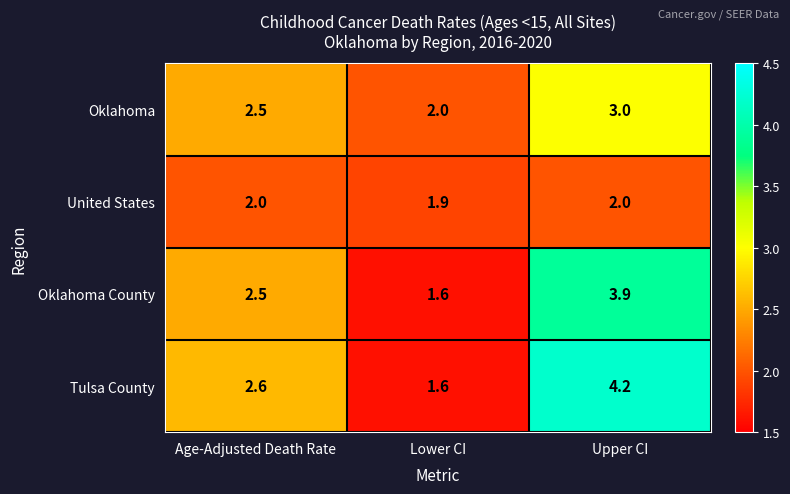

The Oklahoma County series shows 0.9 at Lower CI. True or false?

False